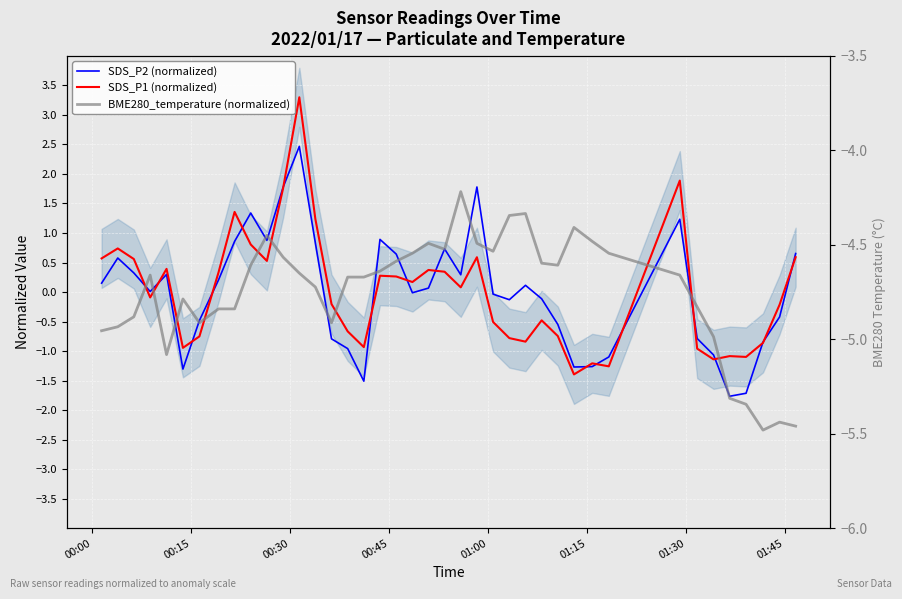

True or false: BME280_temperature (normalized) and SDS_P1 (normalized) cross at least once.

True